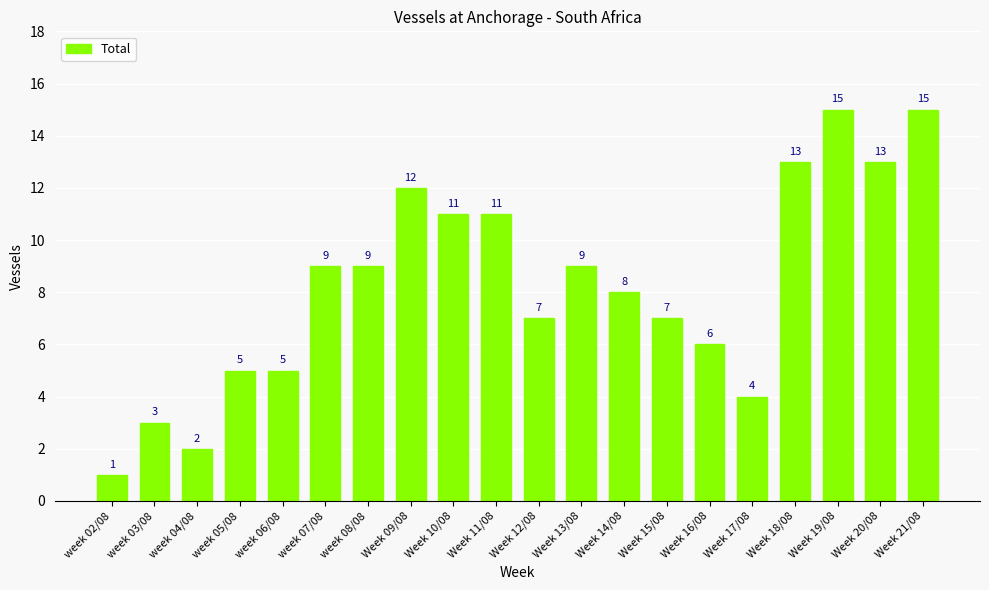

The value at Week 18/08 is 13. True or false?

True